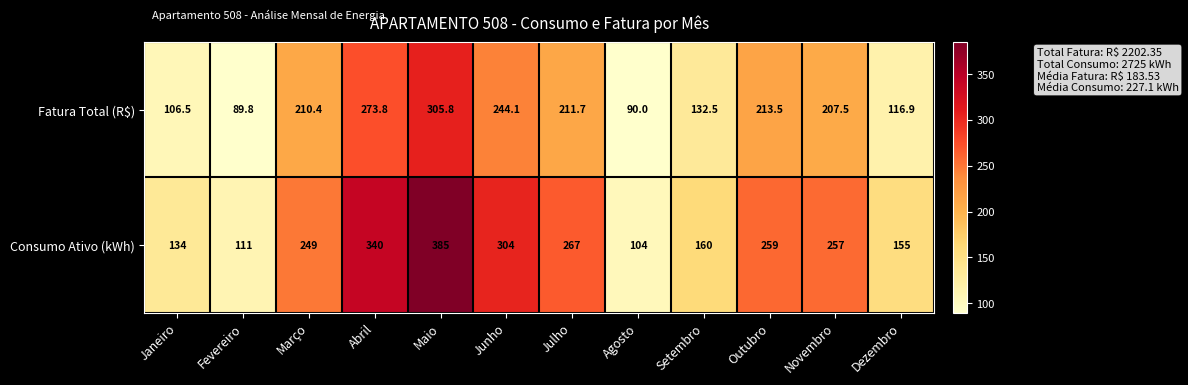

At which category is the sum across all series the highest?

Maio